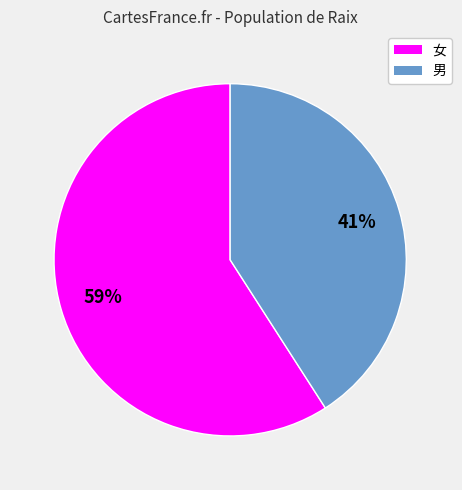

True or false: 男 accounts for 50% of the total.

False